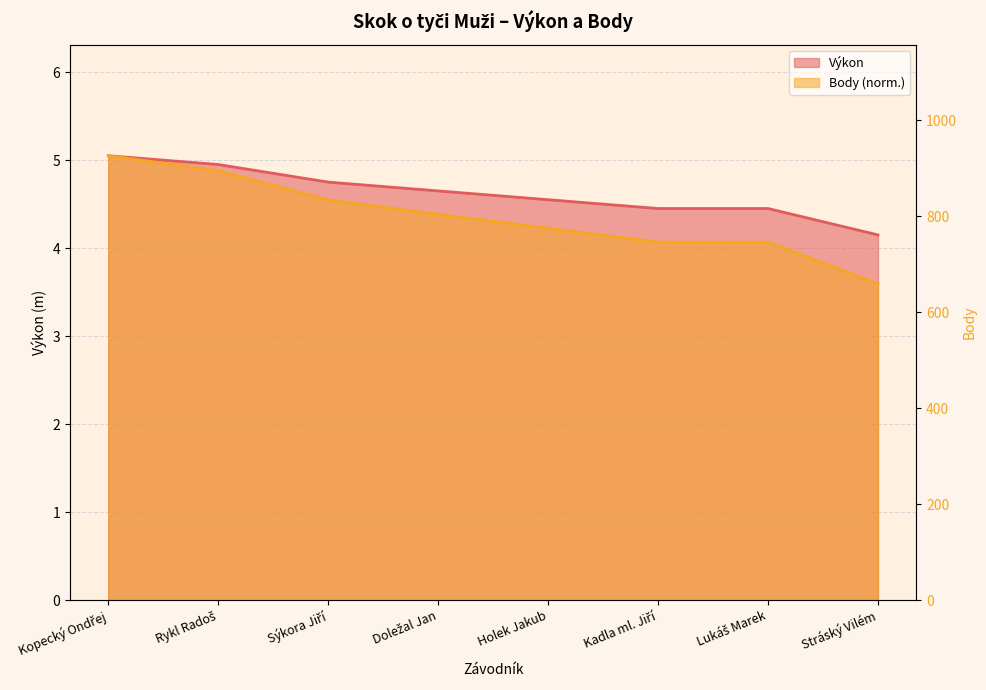

Reading left to right, what are all the values shown in this chart?

Výkon: Kopecký Ondřej=5.0	Rykl Radoš=5.0	Sýkora Jiří=4.8	Doležal Jan=4.7	Holek Jakub=4.5	Kadla ml. Jiří=4.5	Lukáš Marek=4.5	Stráský Vilém=4.2
Body: Kopecký Ondřej=5.0	Rykl Radoš=4.9	Sýkora Jiří=4.5	Doležal Jan=4.4	Holek Jakub=4.2	Kadla ml. Jiří=4.1	Lukáš Marek=4.1	Stráský Vilém=3.6